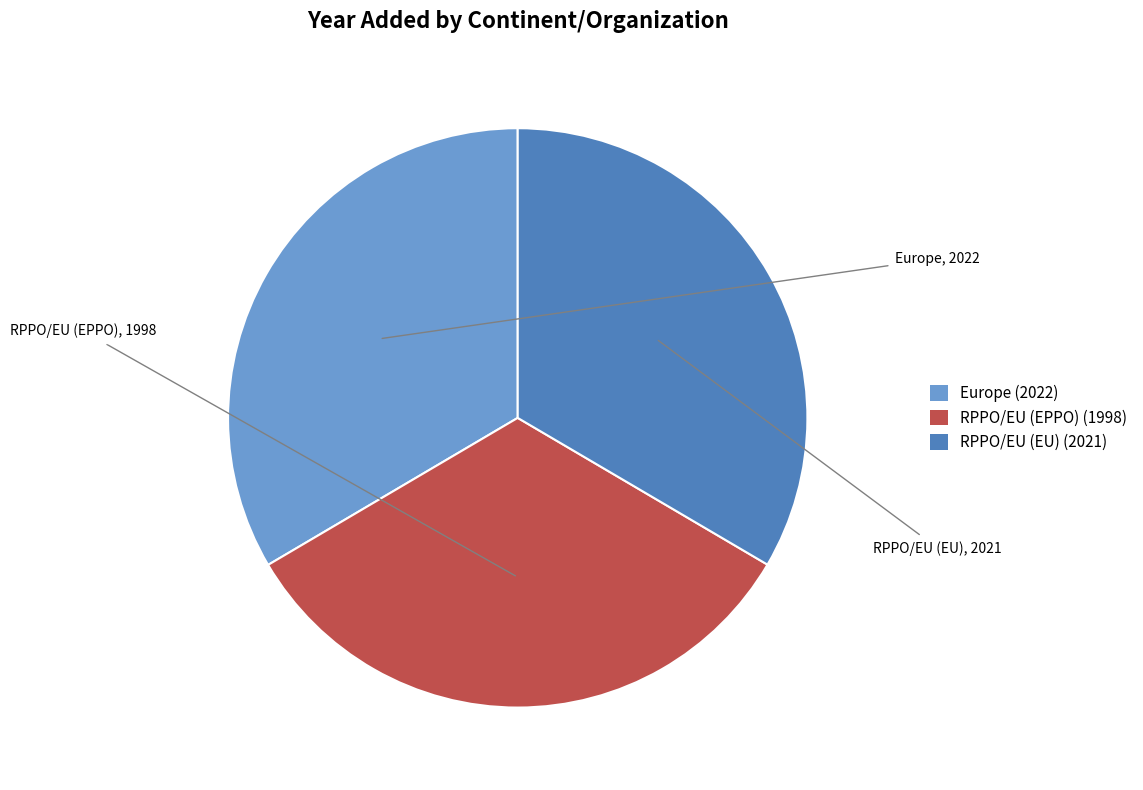

Approximately how many times larger is the value at RPPO/EU (EPPO) compared to RPPO/EU (EU)?

1.0